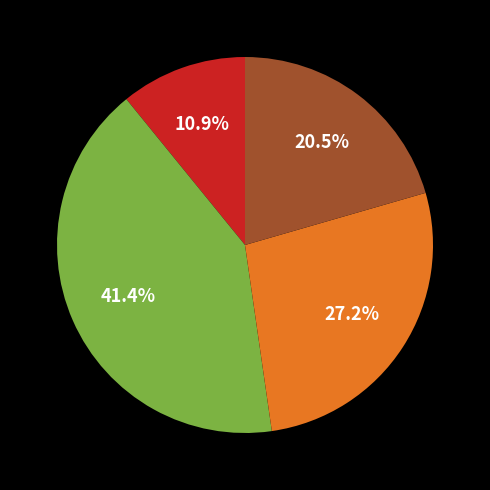

Is there a majority slice in this chart?

No